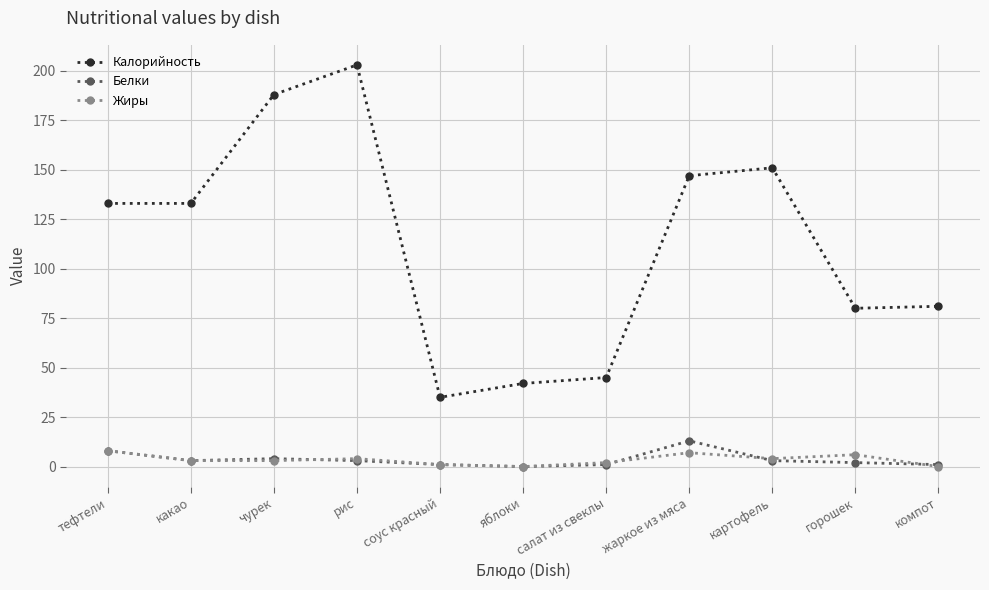

What are all the series names shown in the legend?

Калорийность, Белки, Жиры